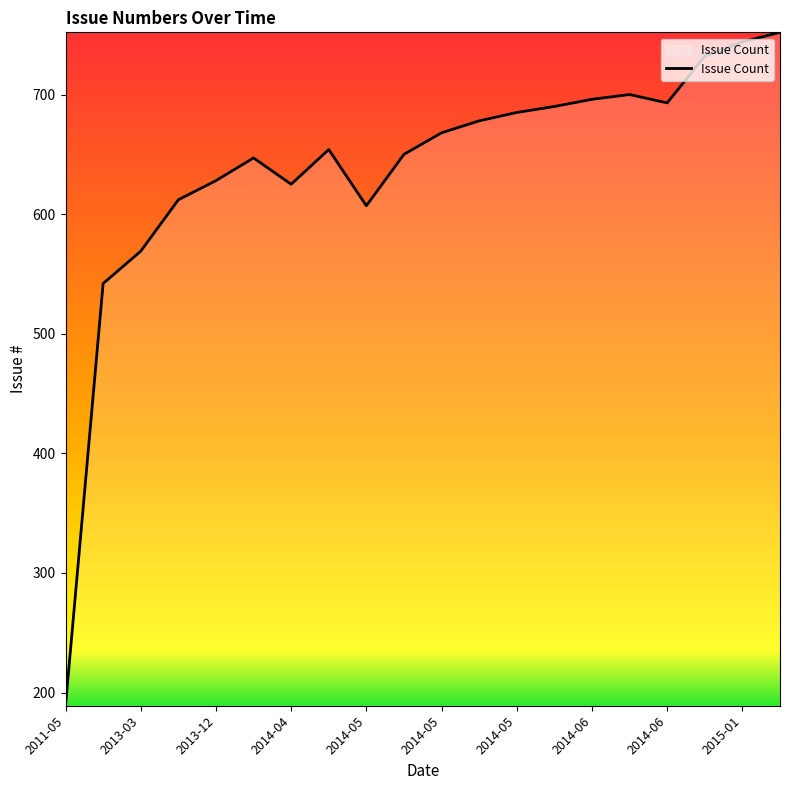

What is the difference between the second highest and second lowest values?

202